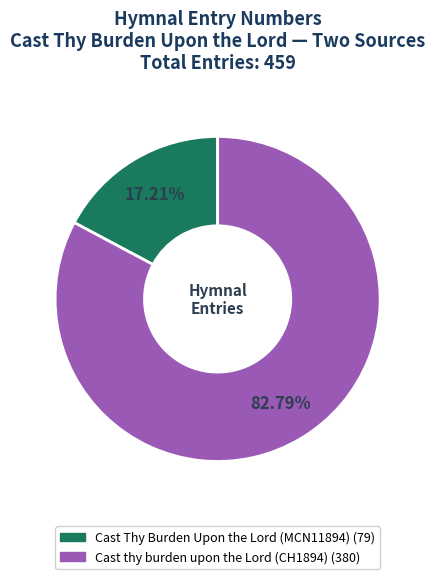

Rank the categories by value from highest to lowest.

Cast thy burden upon the Lord (CH1894), Cast Thy Burden Upon the Lord (MCN11894)